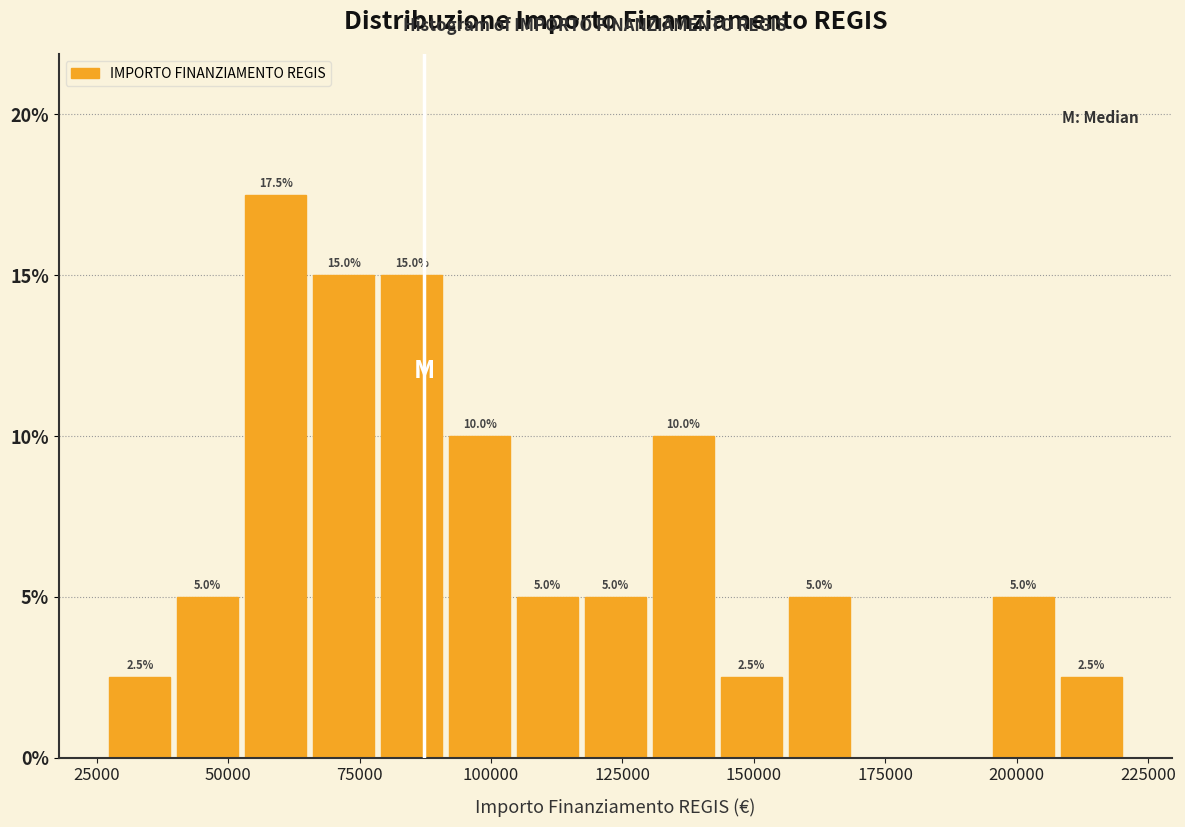

Around what value on the x-axis is the tallest bar? Give the approximate position of its centre, as read against the axis.

60000